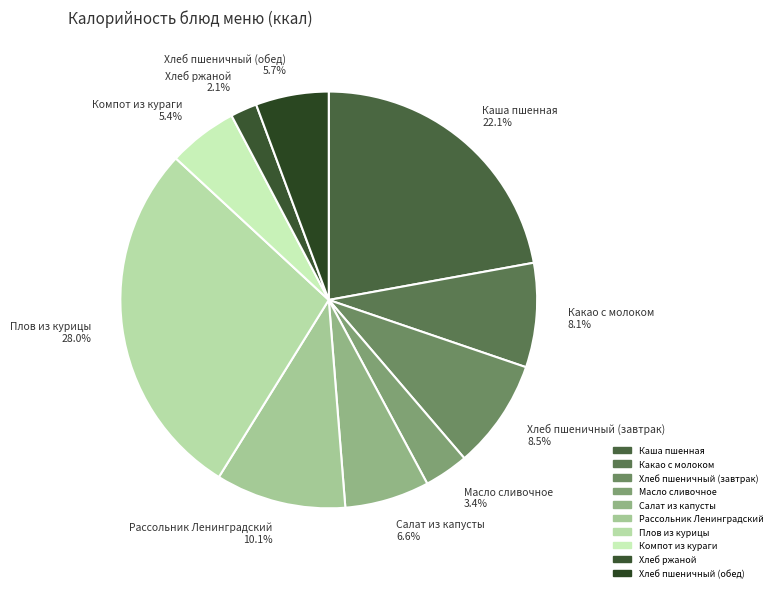

Count the number of slices in the pie.

10